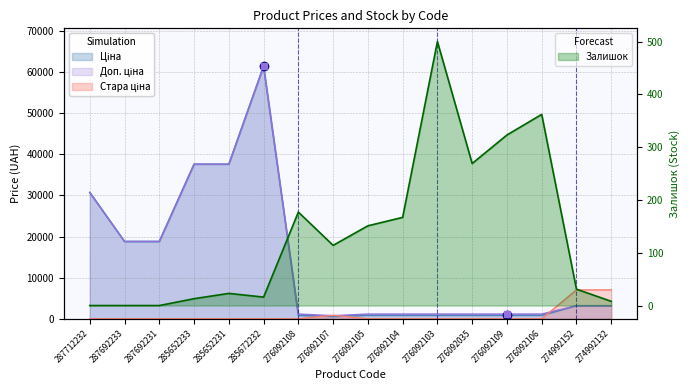

True or false: Доп. ціна has a value of 1149.7 at 276092106.

True